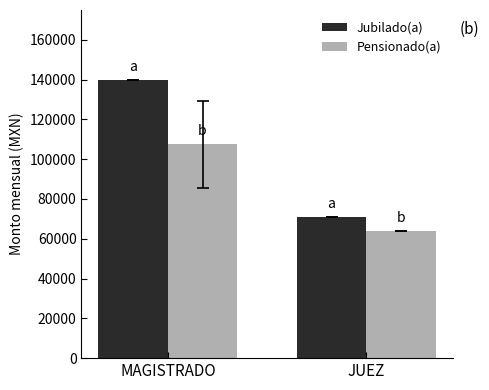

List the series in order of their overall mean, lowest first.

Pensionado(a), Jubilado(a)